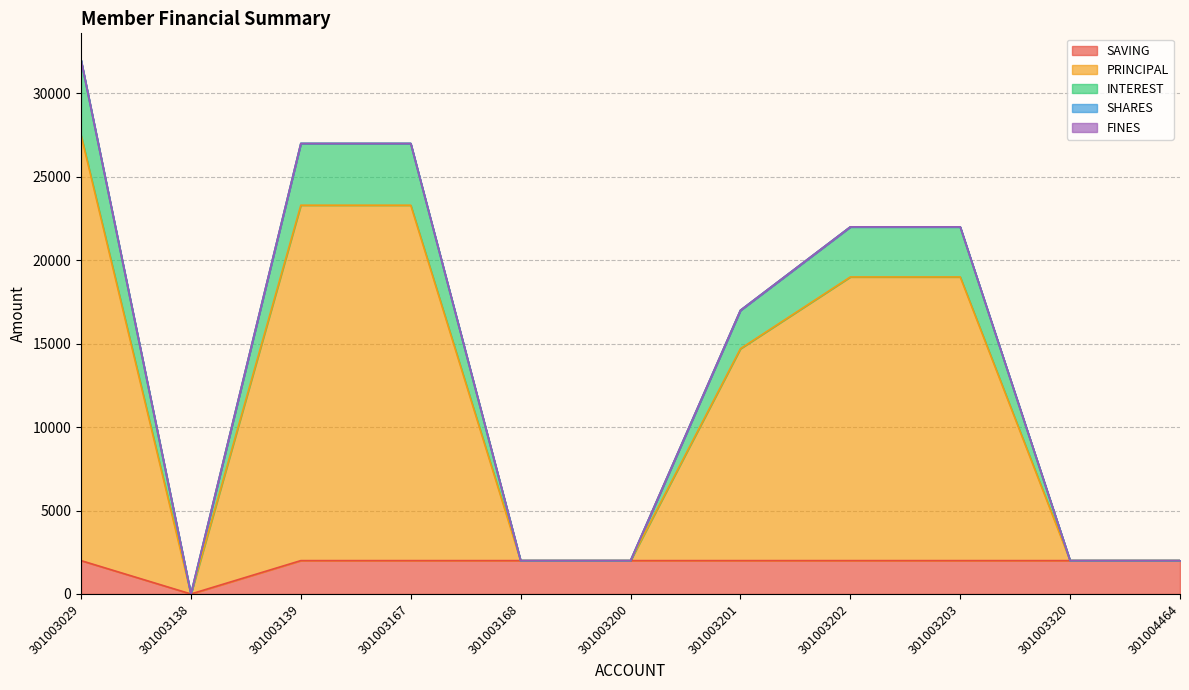

At which category is the sum across all series the highest?

301003029